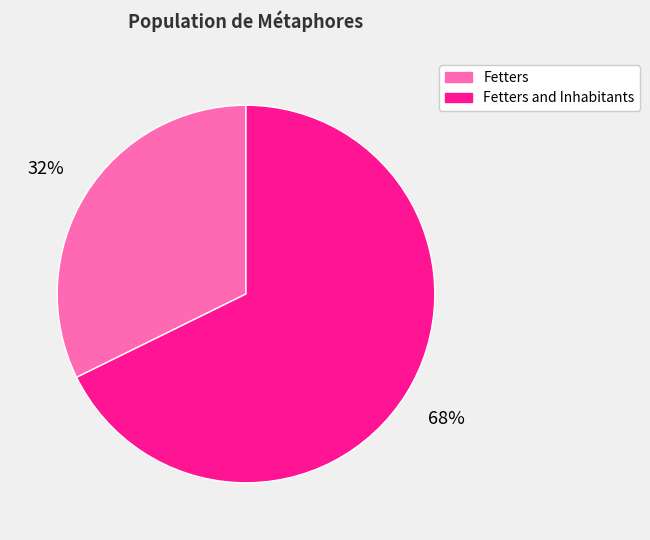

Is Fetters the majority of the pie?

No